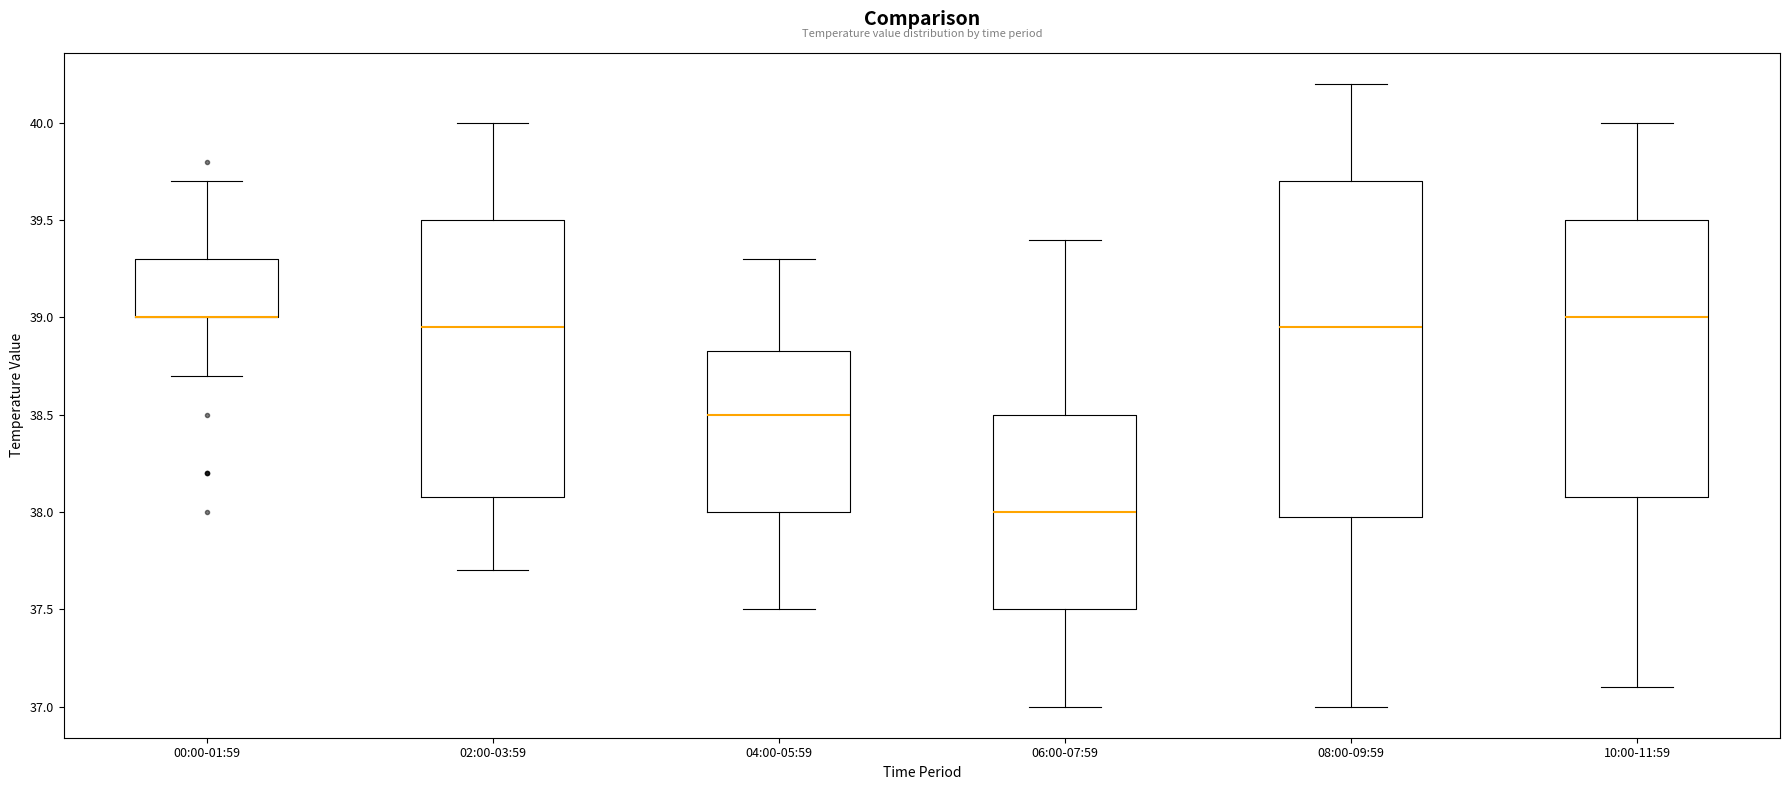

Which box is the tallest, from its lower edge to its upper edge?

08:00-09:59